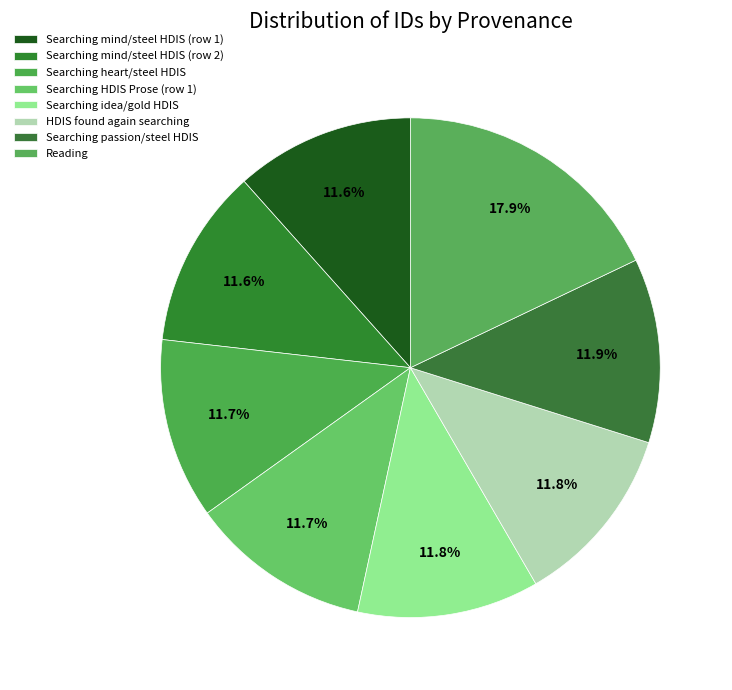

How many segments does this pie chart have?

8